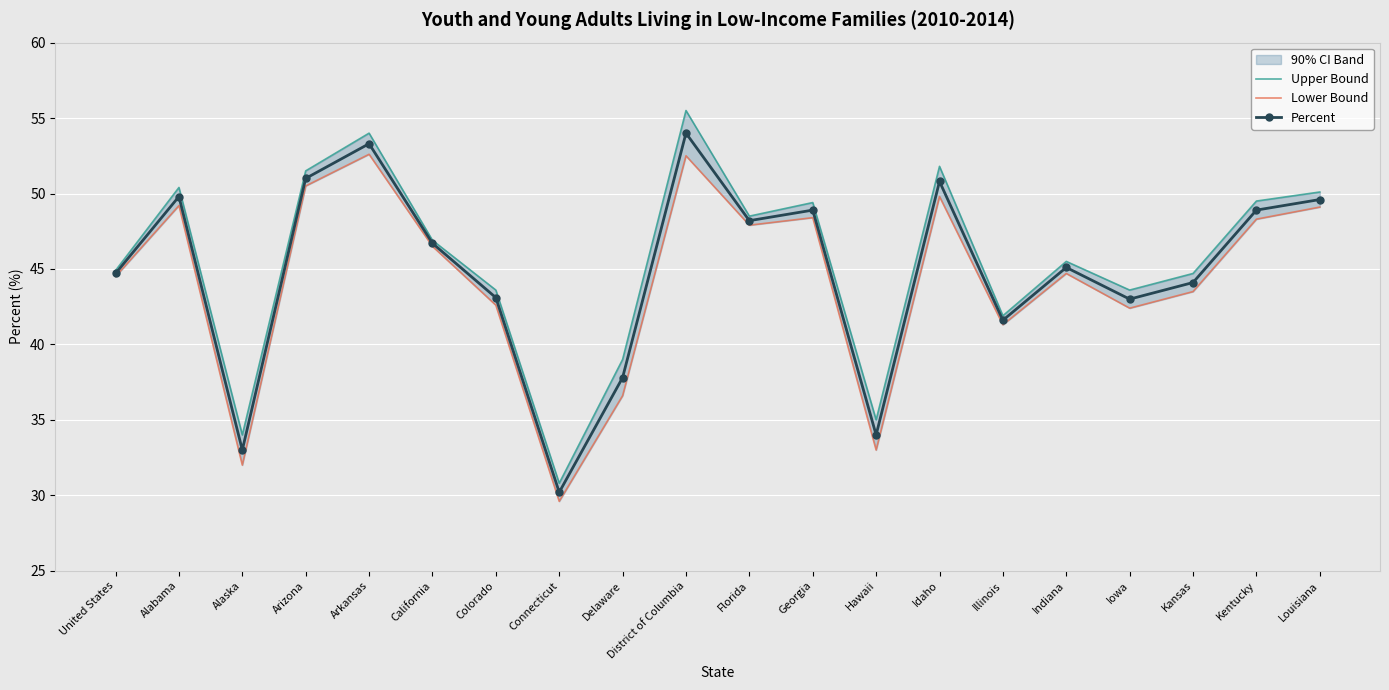

Which series has the largest range (max minus min)?

Upper Bound